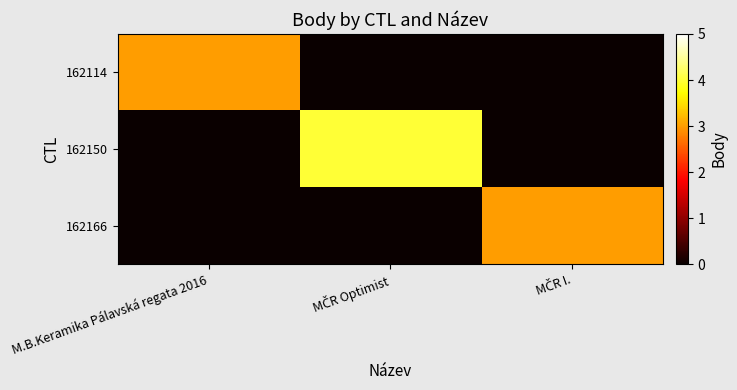

How many categories are shown in the chart?

3